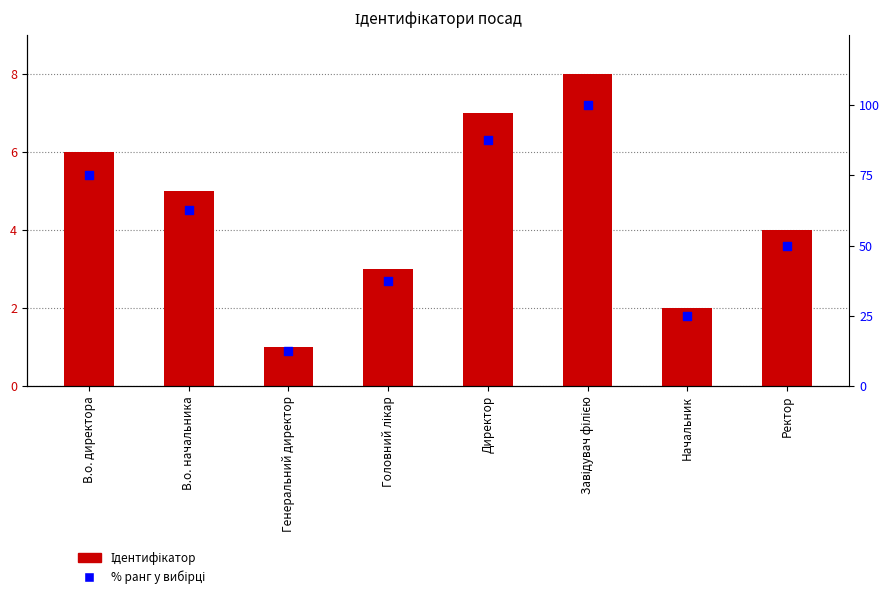

At how many categories does at least one series exceed 23?

7